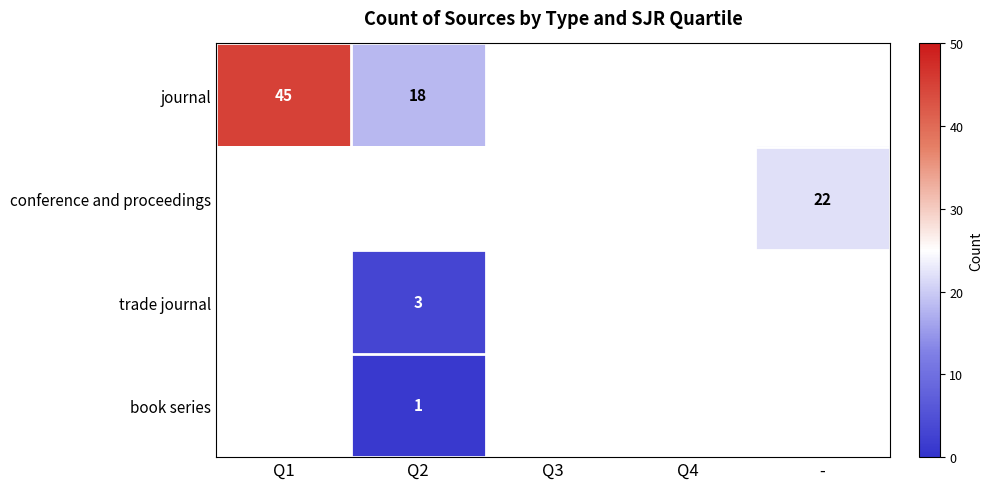

The value of trade journal at Q2 is 5. True or false?

False